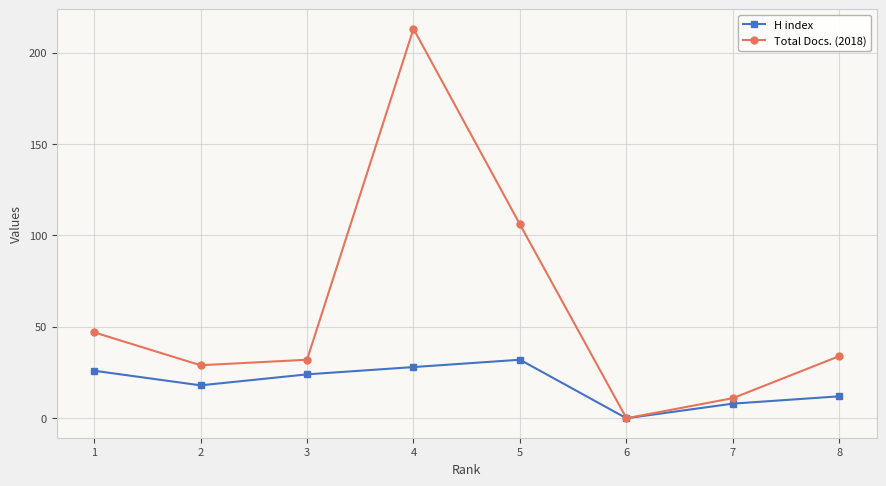

Rank the series by their average value, from highest to lowest.

Total Docs. (2018), H index